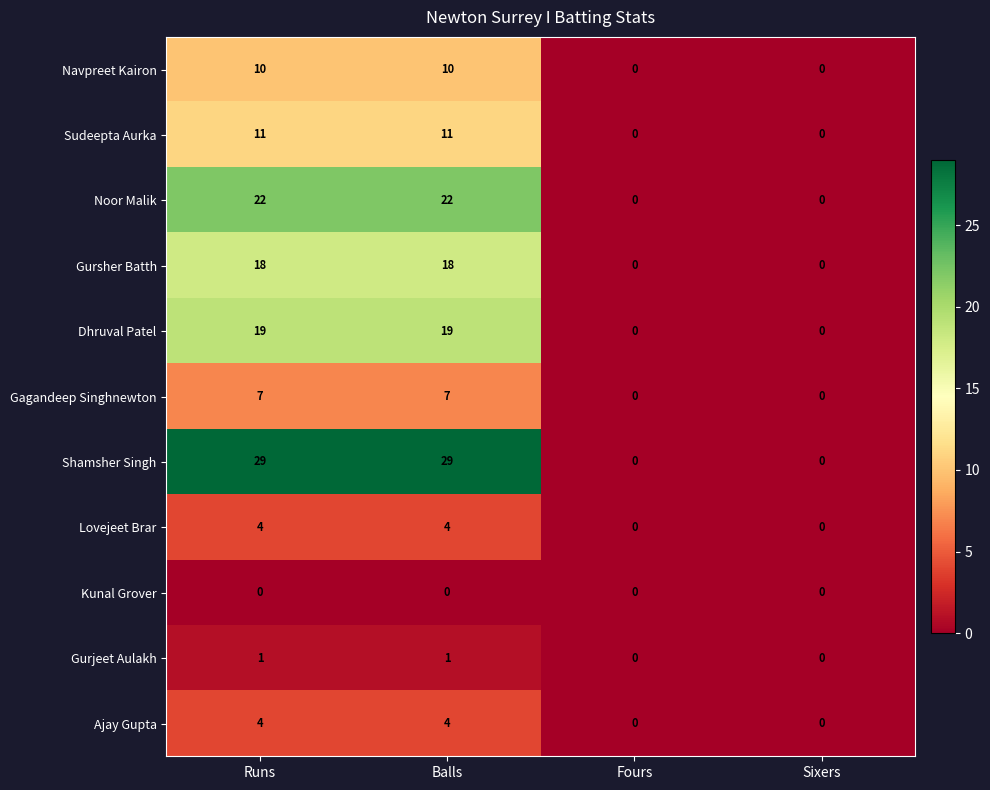

The value of Shamsher Singh at Runs is 29. True or false?

True